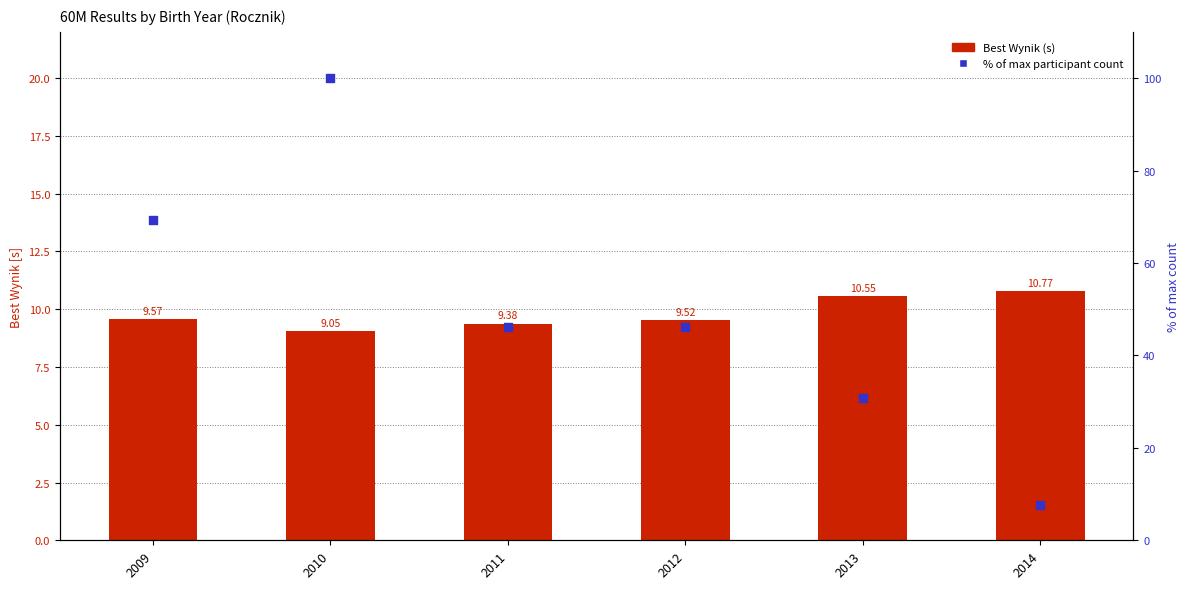

Is the value of Best Wynik (s) at 2011 greater than the value of % of max count at 2009?

No